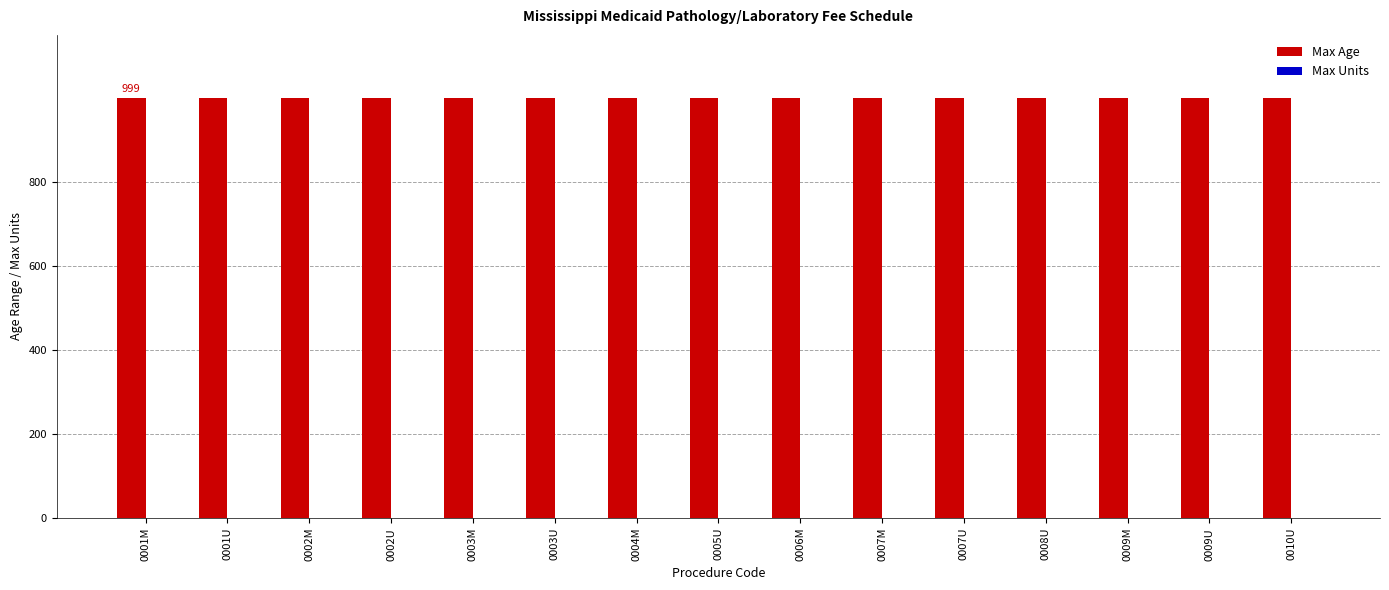

Which series has the largest total across all categories?

Max Age